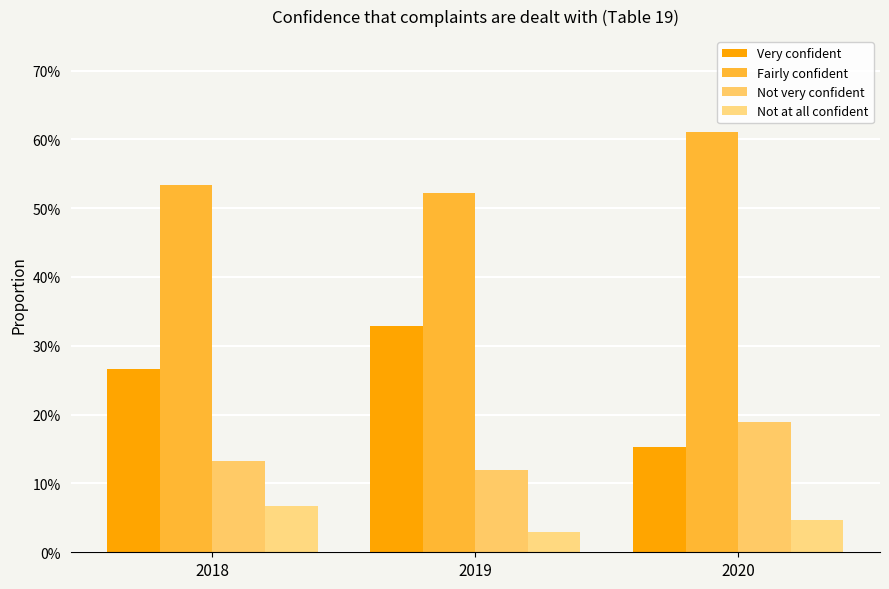

Reading right to left, extract all data points from this chart.

Very confident: 0.2	0.3	0.3
Fairly confident: 0.6	0.5	0.5
Not very confident: 0.2	0.1	0.1
Not at all confident: 0.0	0.0	0.1